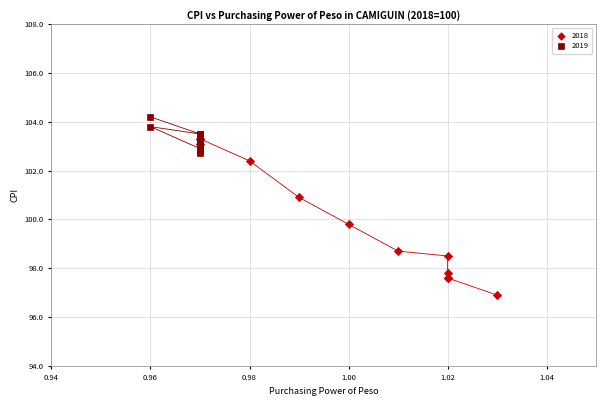

Which series reaches the minimum Y coordinate?

2018